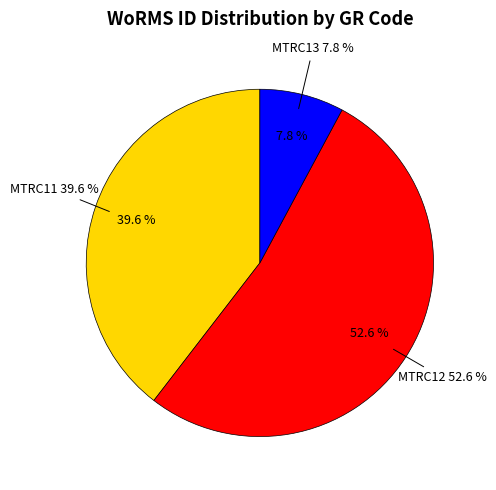

Combined, do MTRC13 and MTRC12 account for over 50%?

Yes